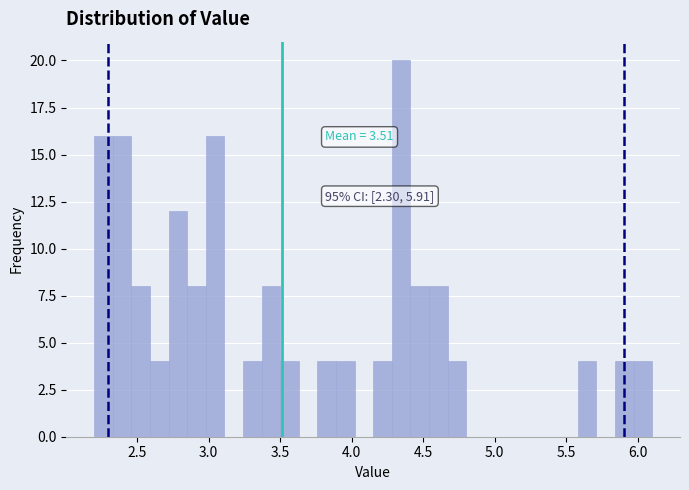

Read against the x-axis, roughly where is the centre of the tallest bar?

4.35